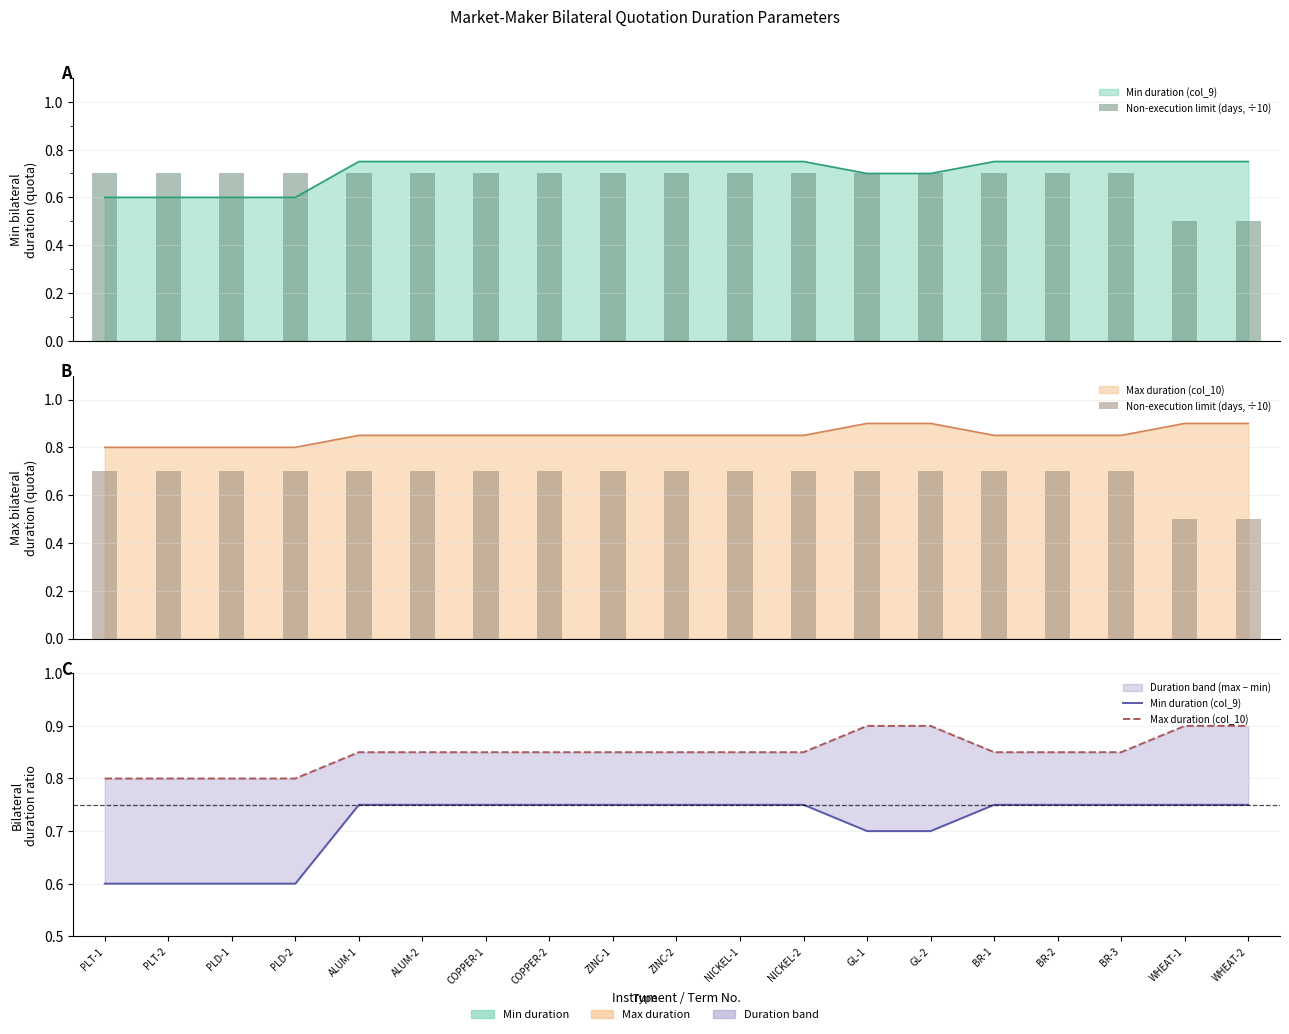

At COPPER-2, list the series in order from smallest to largest.

Non-execution limit (days, ÷10), Min duration (col_9), Max duration (col_10)